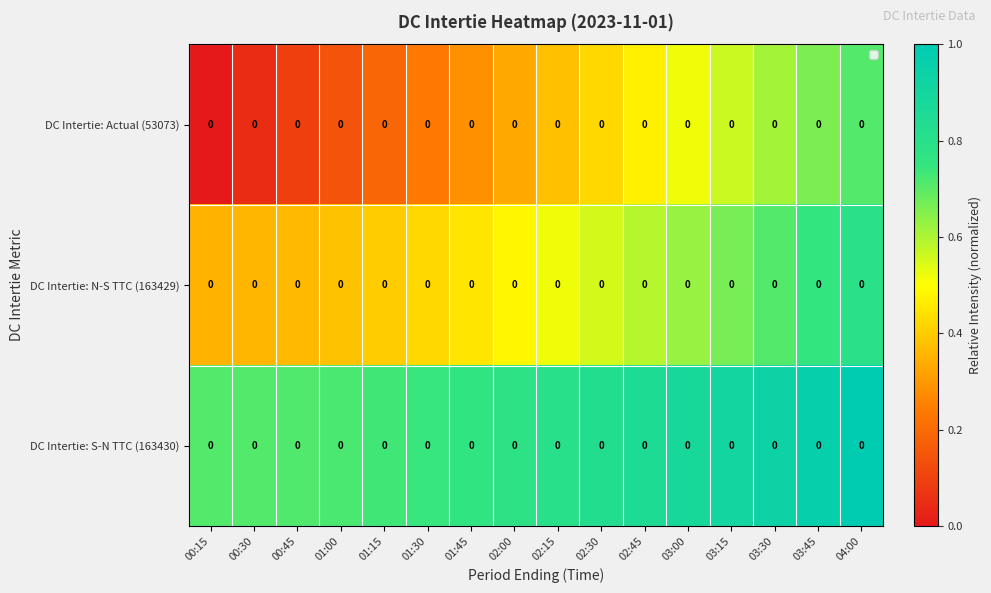

Which category has the highest value in the DC Intertie: S-N TTC (163430) series?

04:00